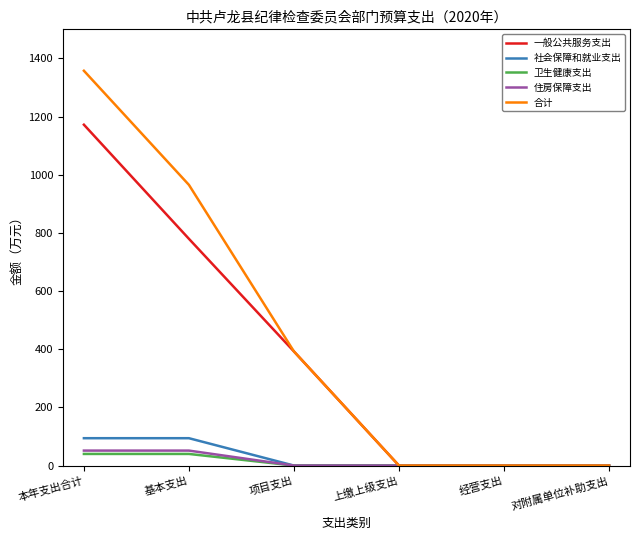

How many values in the 社会保障和就业支出 series exceed 0?

2